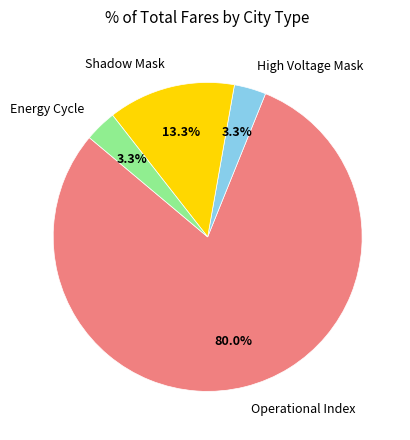

What percentage is the High Voltage Mask slice, to the nearest percent?

3%